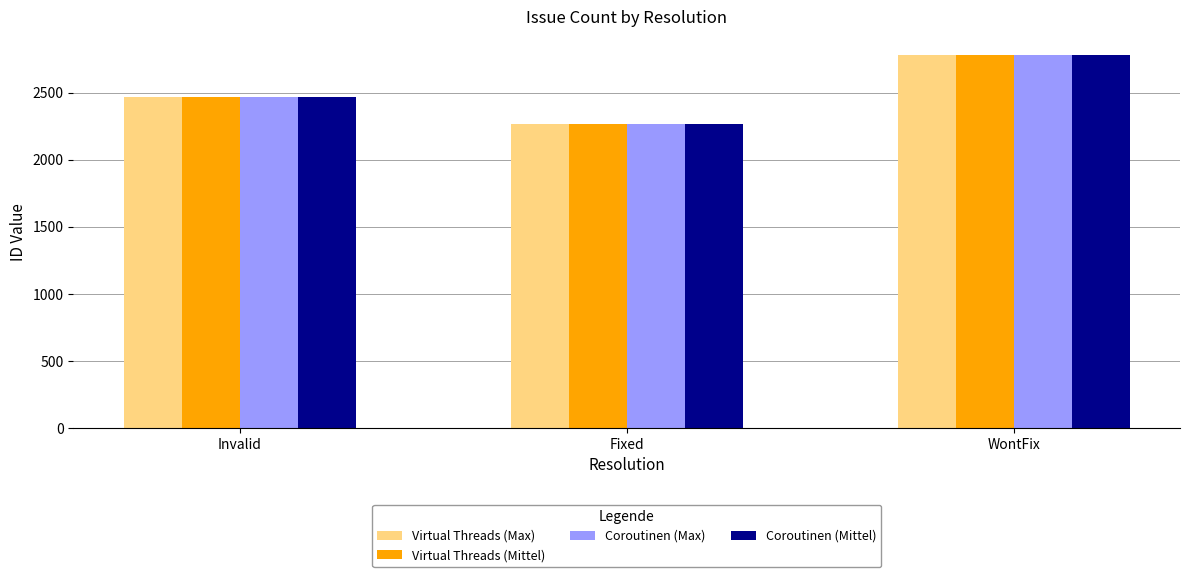

At which category is the sum across all series the highest?

WontFix